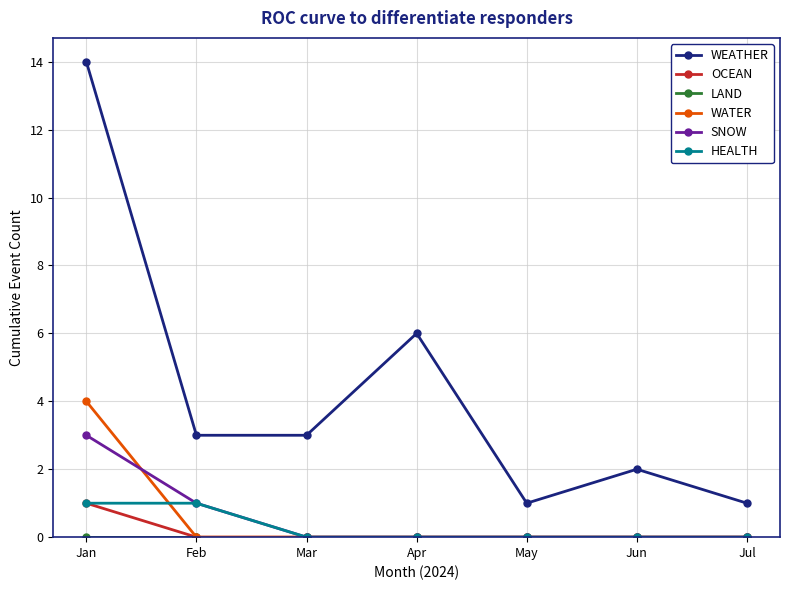

Count the WATER values in the range 0 to 1.

6